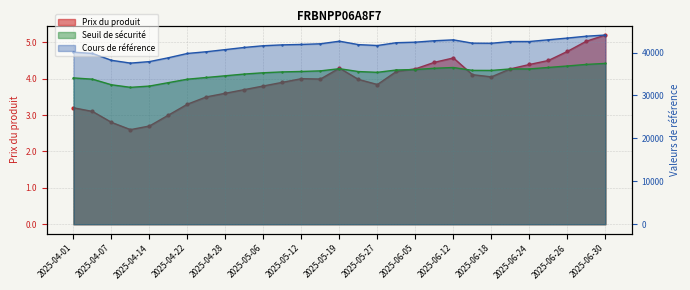

How many data points does each series have?

29